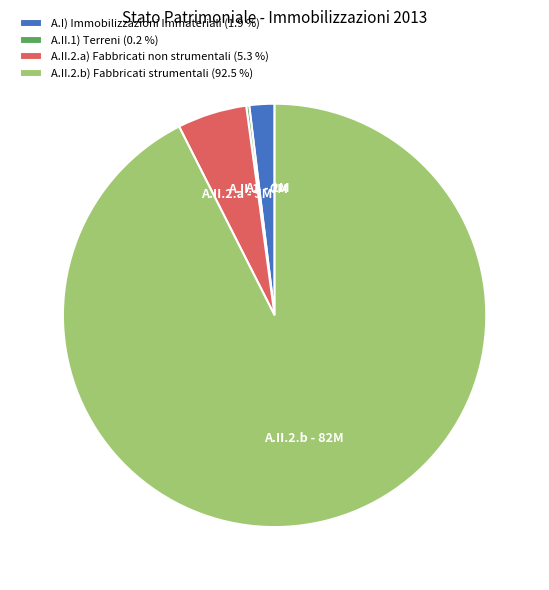

Between A.II.2.b) Fabbricati strumentali (92.5 %) and A.II.2.a) Fabbricati non strumentali (5.3 %), which is larger?

A.II.2.b) Fabbricati strumentali (92.5 %)